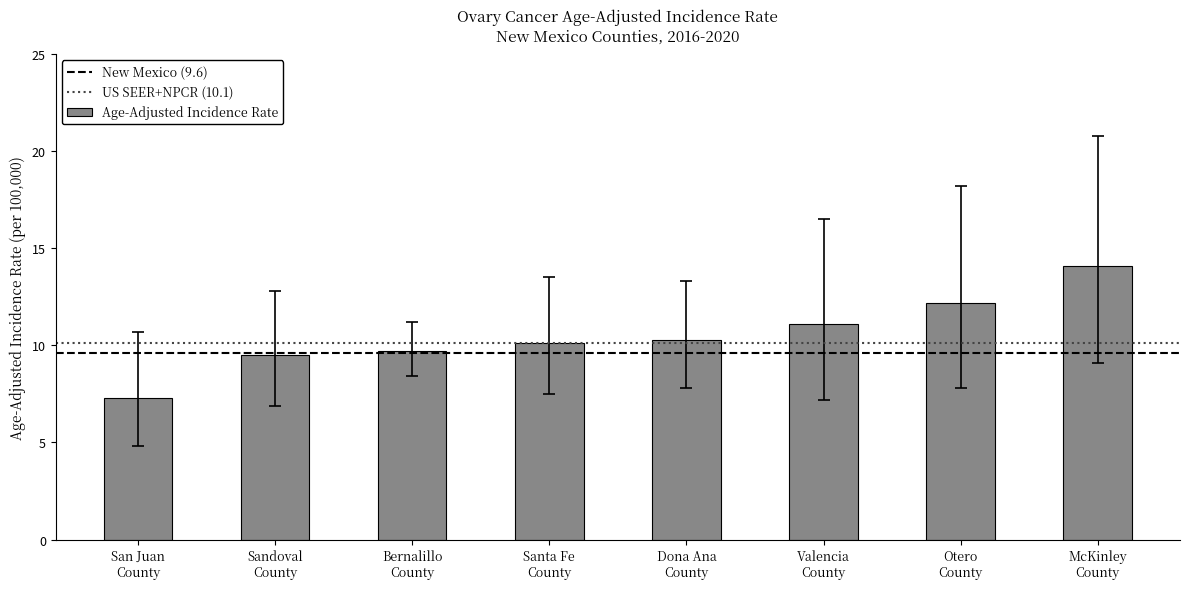

What is the greatest value displayed?

14.1